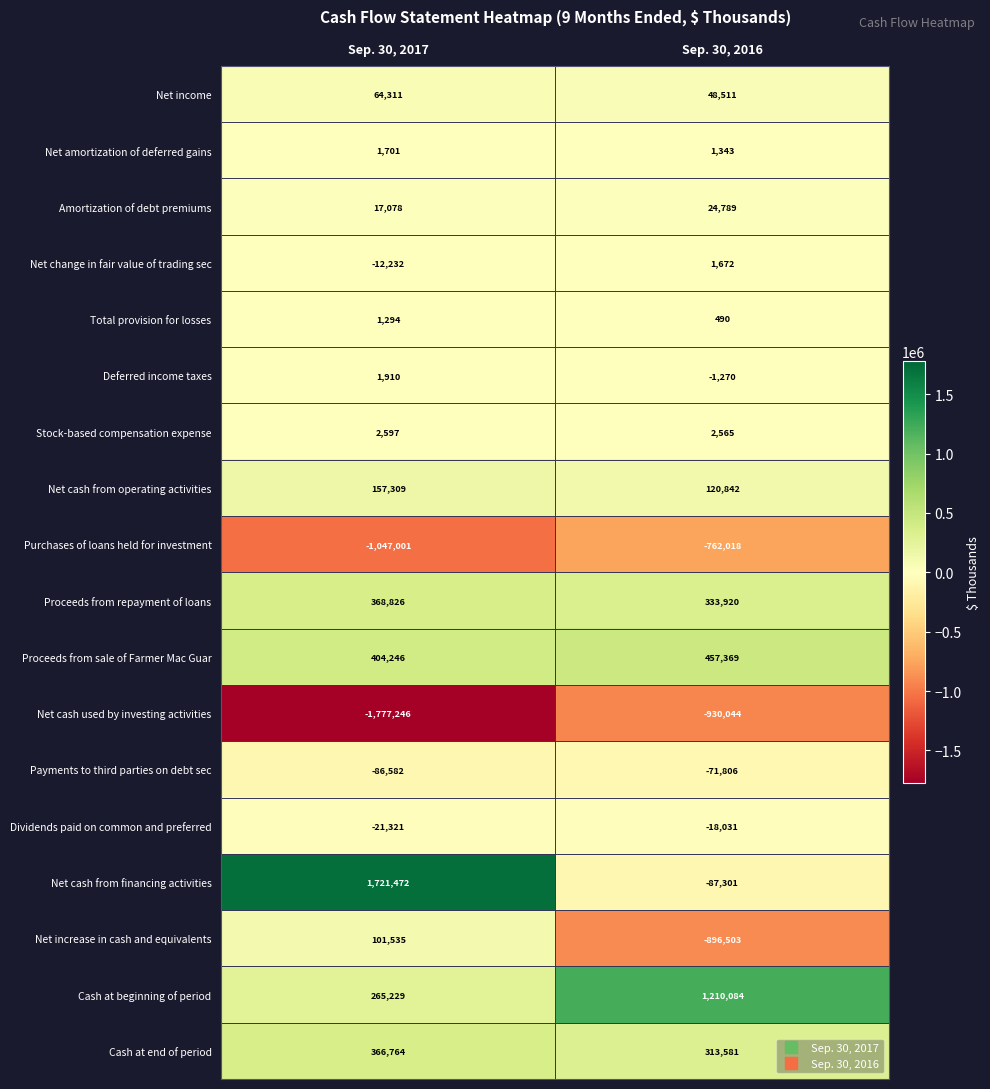

Which series has the largest range (max minus min)?

Net cash from financing activities